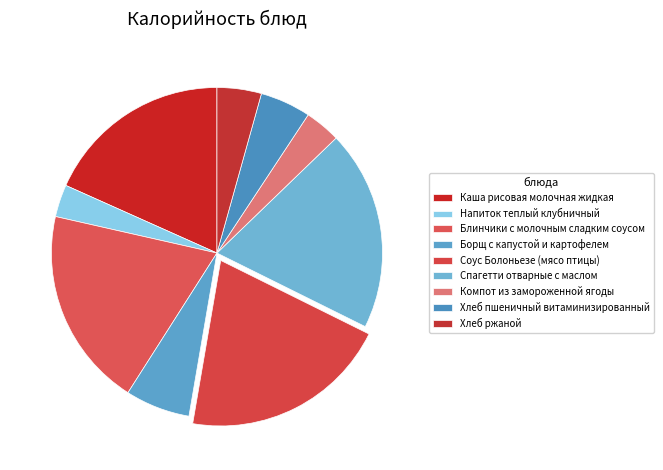

Is it true that Блинчики с молочным сладким соусом is 33% of the pie?

False